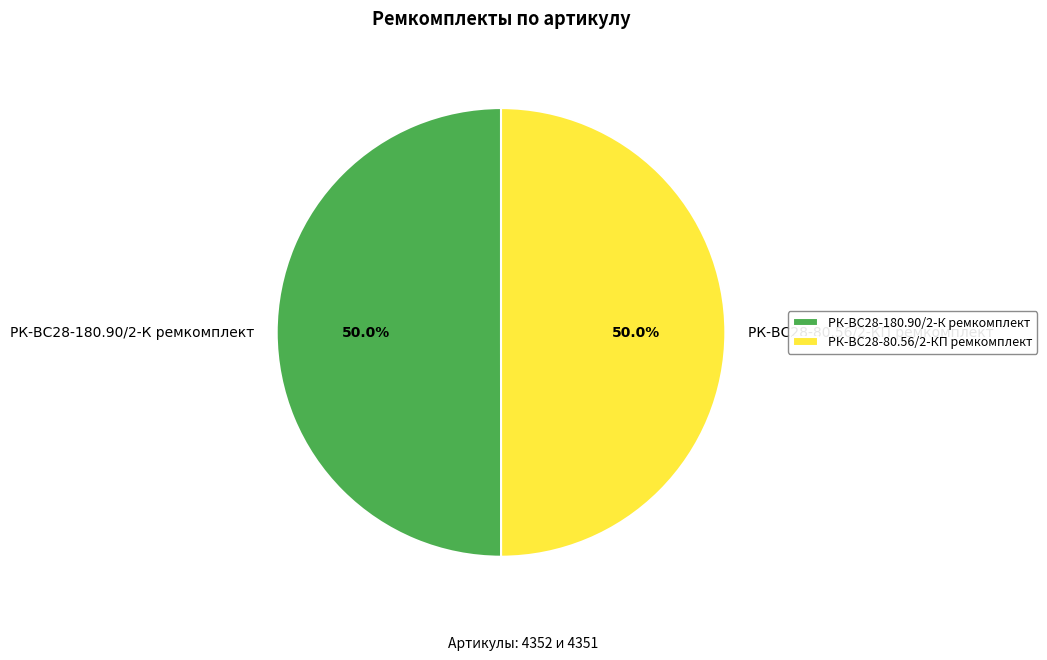

The РК-ВС28-180.90/2-К ремкомплект slice represents 50% of the pie. True or false?

True